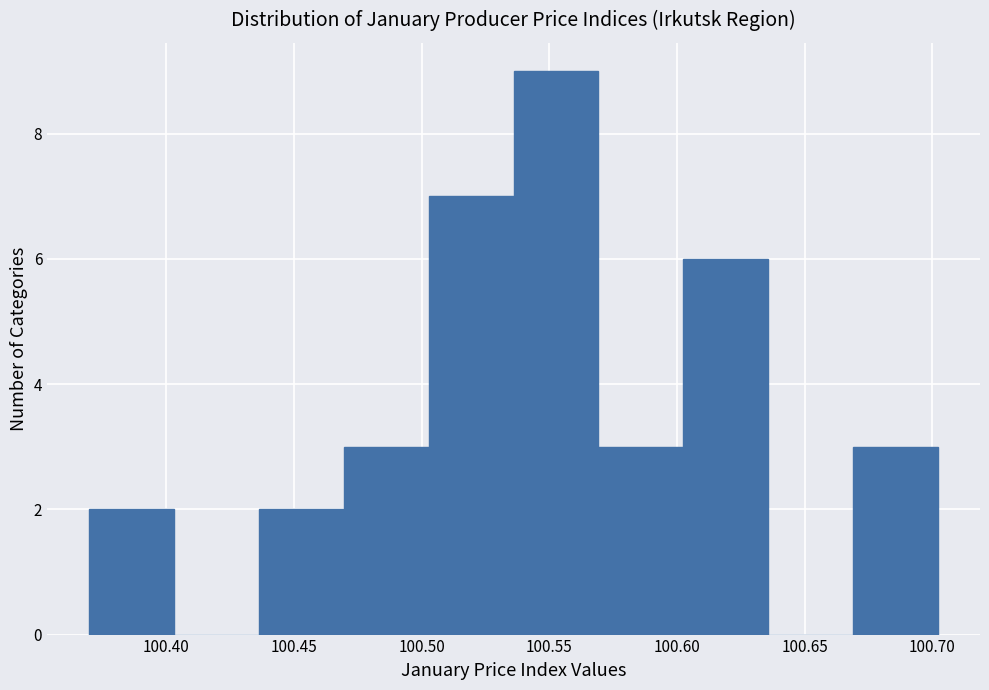

Reading left to right, transcribe this chart: for each bar, give the range it covers on the x-axis and its height. Neither the bar edges nor the heights are printed on the chart, so give them approximately, as read against the axes.

100.370 to 100.405: 2
100.405 to 100.435: 0
100.435 to 100.470: 2
100.470 to 100.505: 3
100.505 to 100.535: 7
100.535 to 100.570: 9
100.570 to 100.600: 3
100.600 to 100.635: 6
100.635 to 100.670: 0
100.670 to 100.700: 3